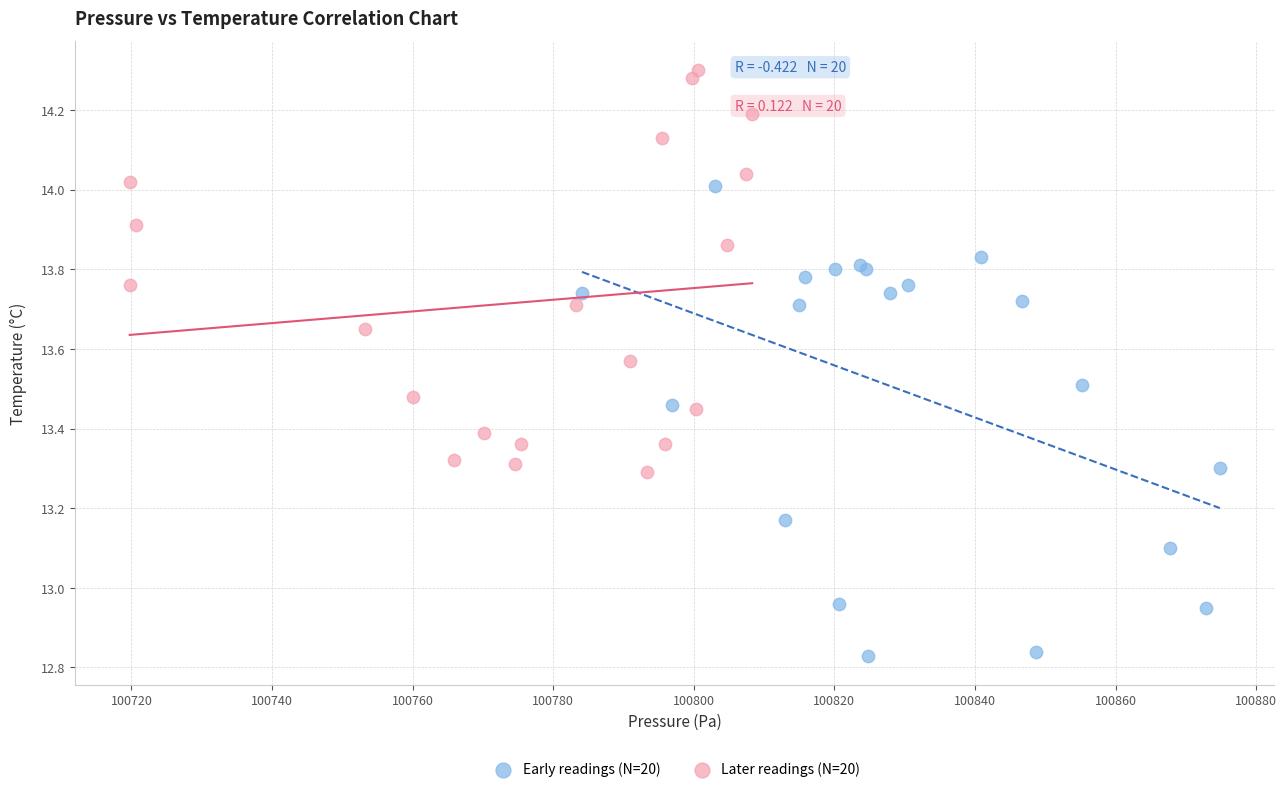

Which series contains the highest Y value?

Later readings (N=20)